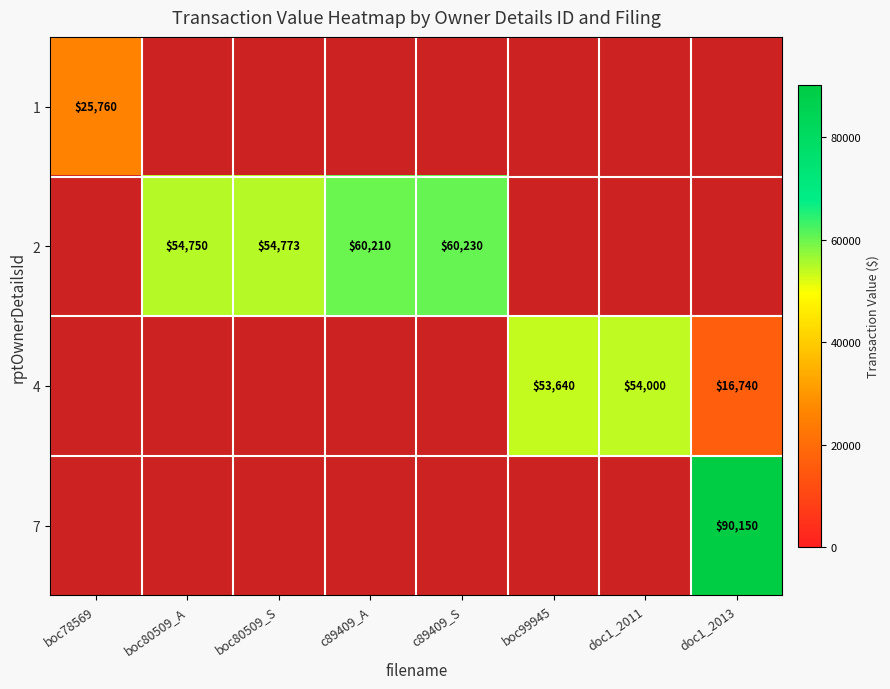

The value of 4 at boc99945 is 90513. True or false?

False